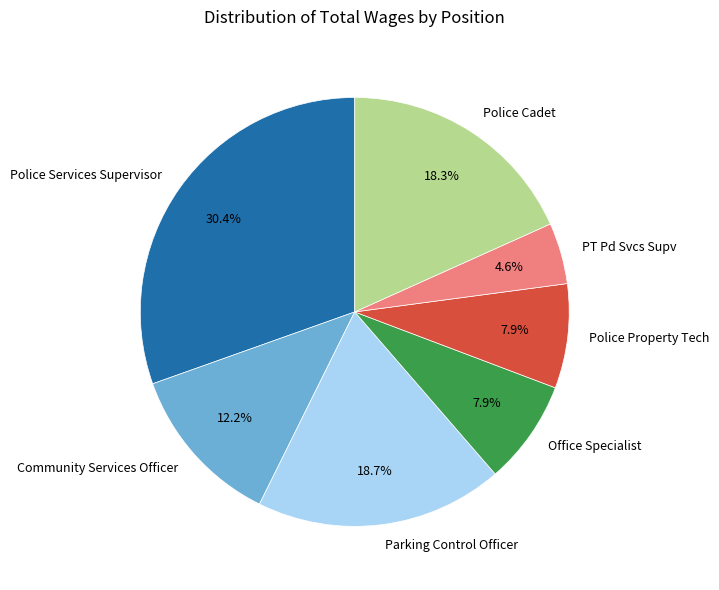

Is the sum of Police Property Tech and PT Pd Svcs Supv greater than half?

No